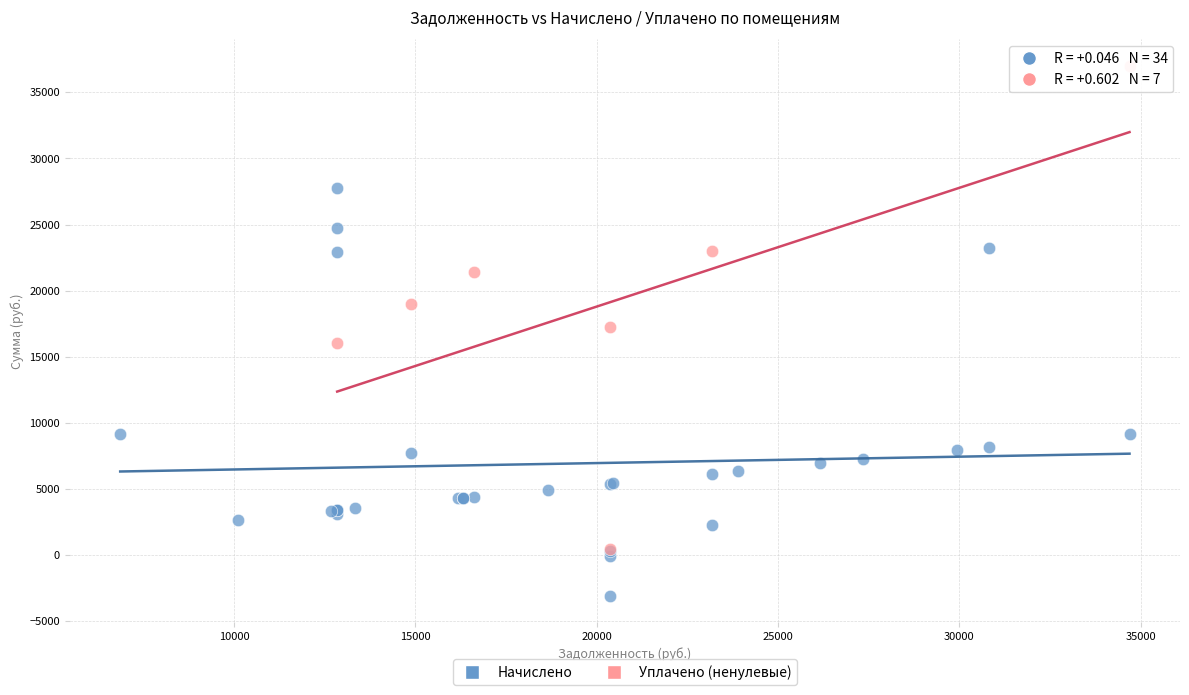

Which series contains the highest Y value?

Уплачено (ненулевые)